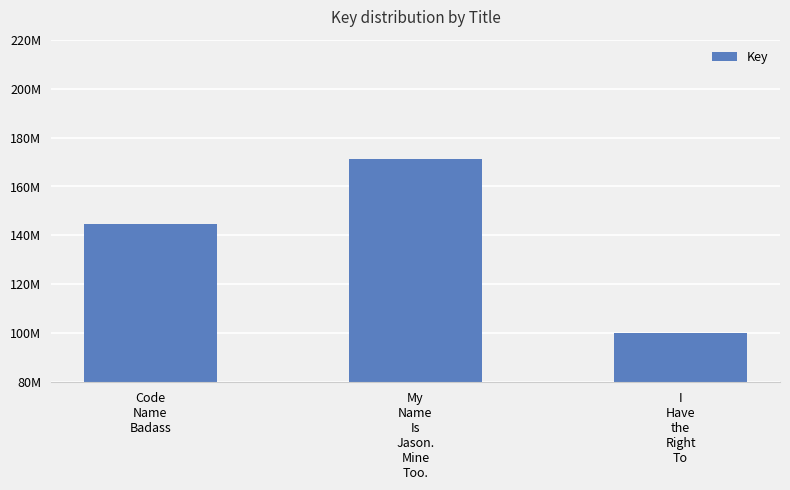

What is the smallest value displayed?

100215764